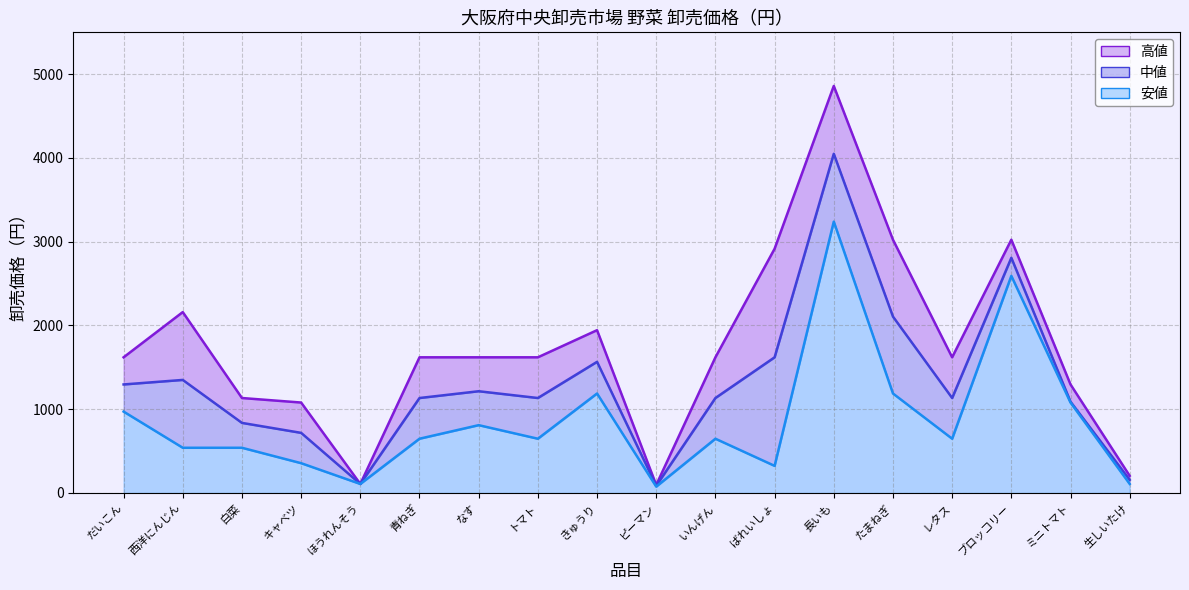

True or false: 安値_line has more than 0 points higher than both neighbors.

True